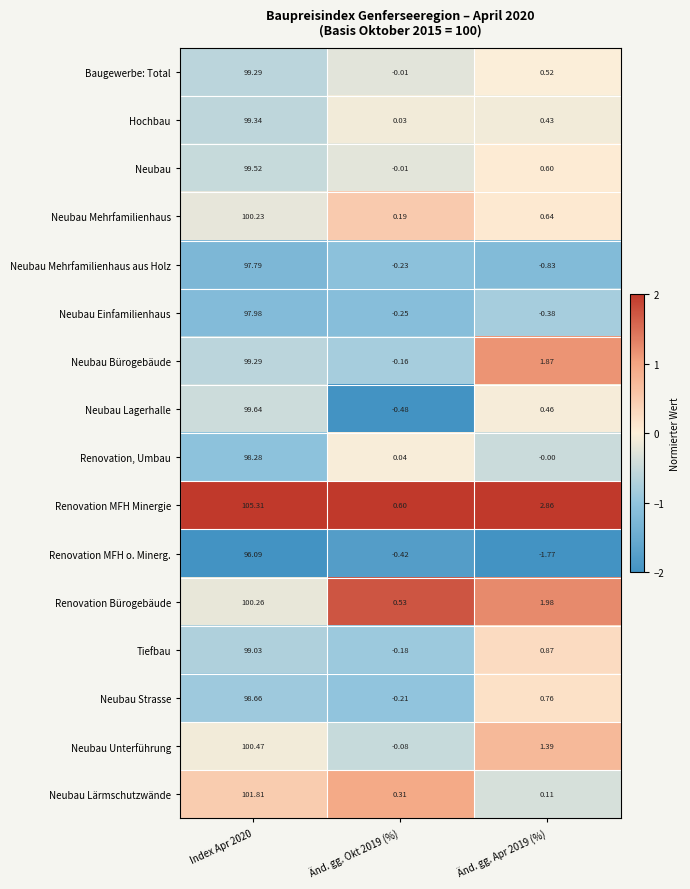

Count the number of categories in the chart.

3